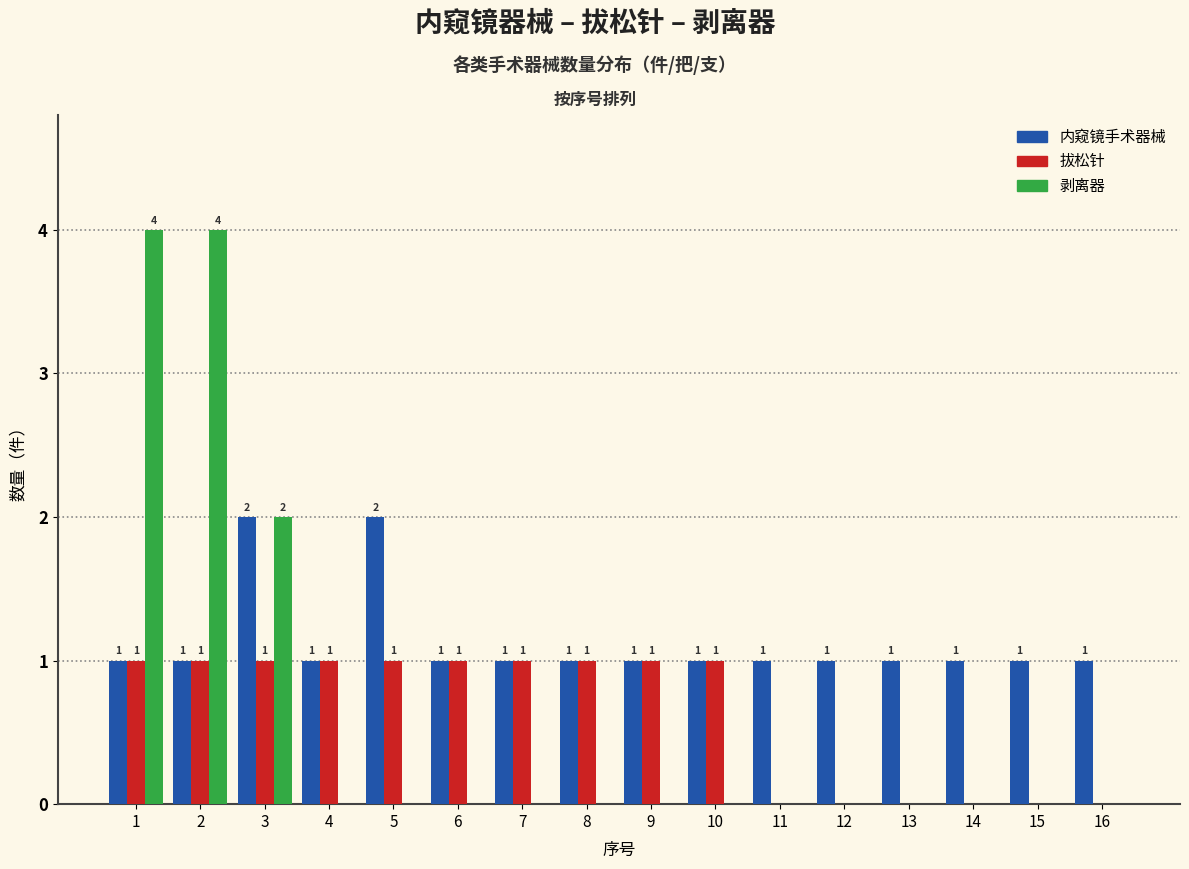

Reading right to left, what are all the values shown in this chart?

内窥镜手术器械: 16=1	15=1	14=1	13=1	12=1	11=1	10=1	9=1	8=1	7=1	6=1	5=2	4=1	3=2	2=1	1=1
拔松针: 16=0	15=0	14=0	13=0	12=0	11=0	10=1	9=1	8=1	7=1	6=1	5=1	4=1	3=1	2=1	1=1
剥离器: 16=0	15=0	14=0	13=0	12=0	11=0	10=0	9=0	8=0	7=0	6=0	5=0	4=0	3=2	2=4	1=4